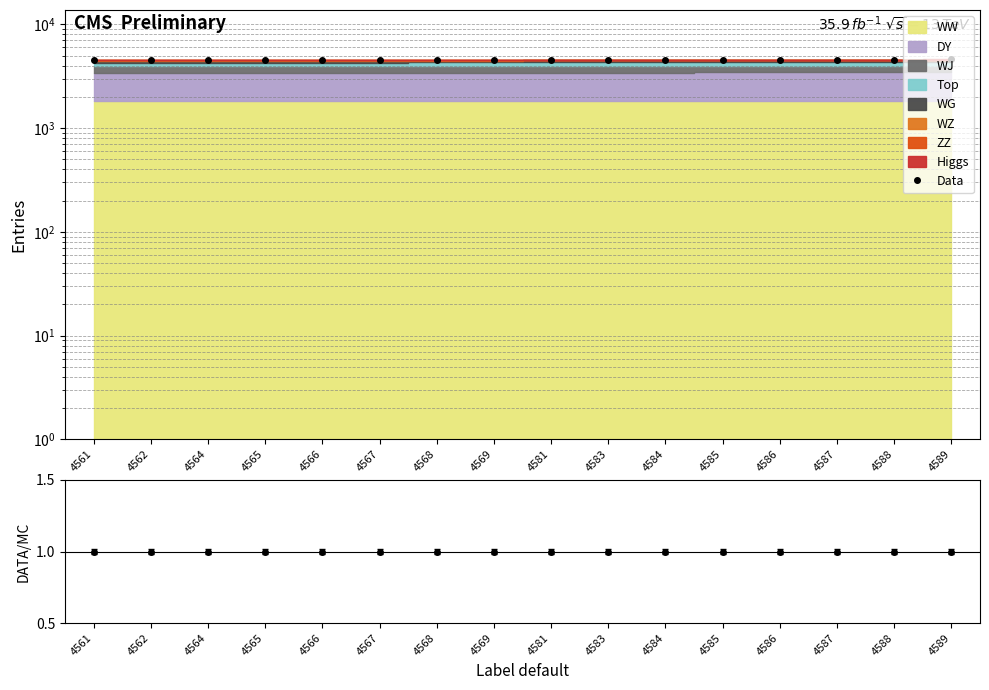

Reading left to right, list all the values displayed in this chart.

4561	4562	4564	4565	4566	4567	4568	4569	4581	4583	4584	4585	4586	4587	4588	4589